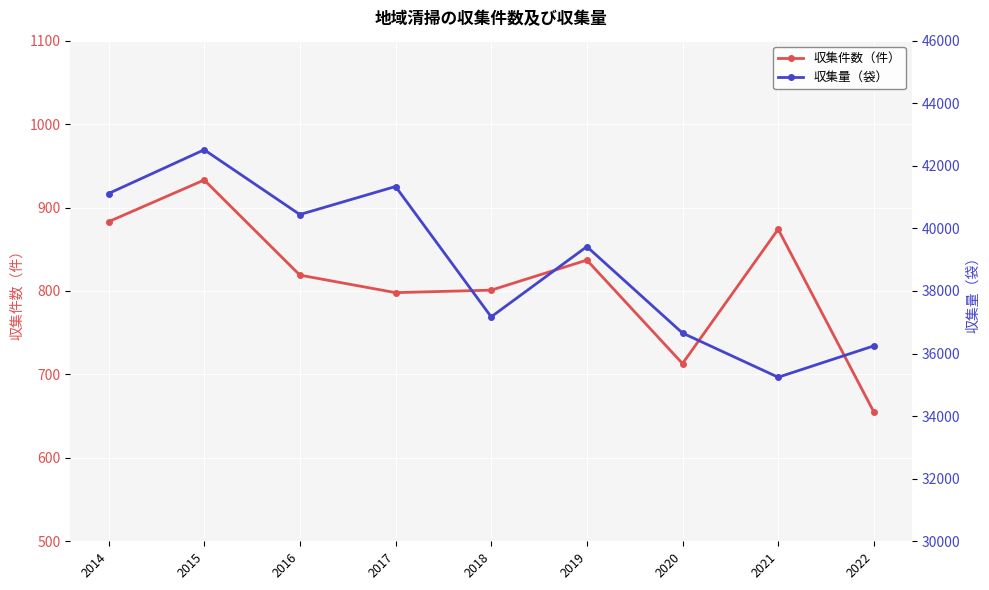

What are all the series names shown in the legend?

収集件数（件）, 収集量（袋）